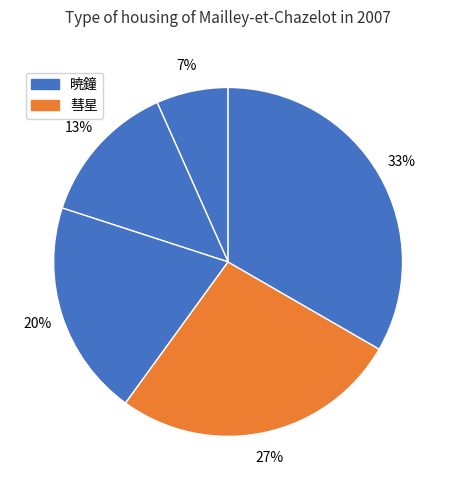

How many segments does this pie chart have?

5